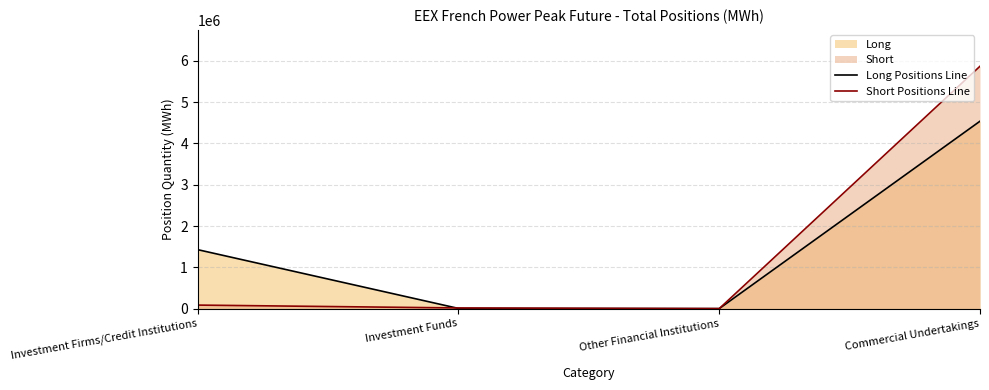

How many categories are shown in the chart?

4